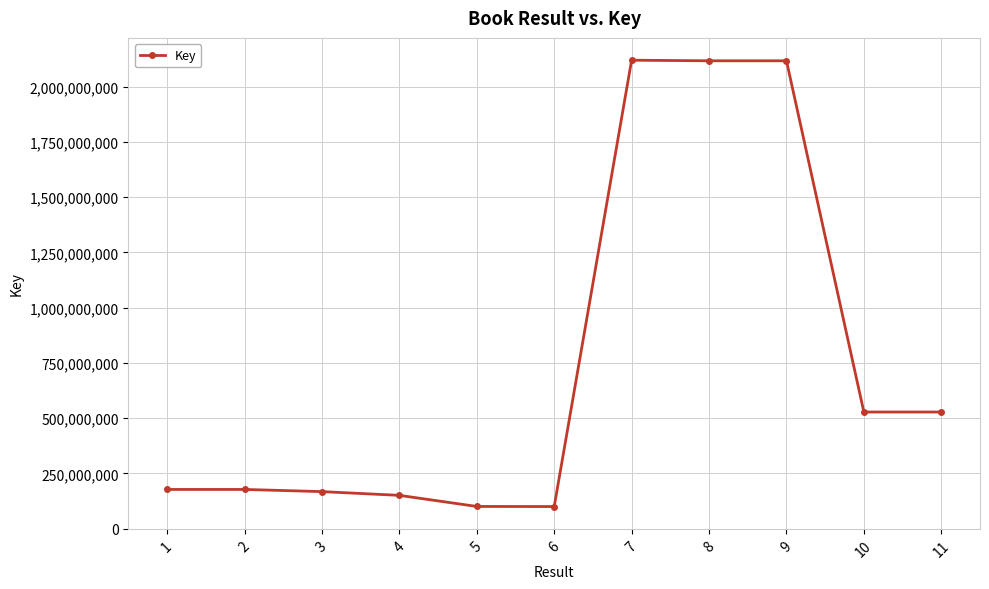

What is the difference between the values at 4 and 9?

1966286873